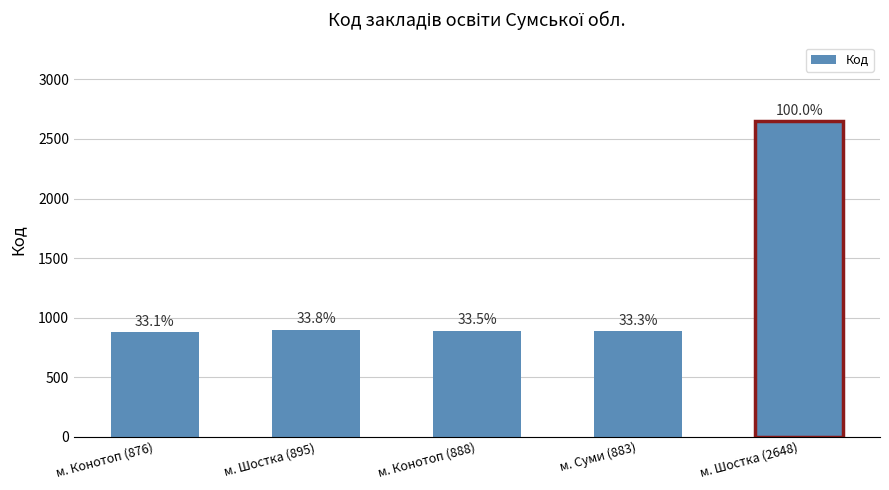

Are the bars horizontal?

No